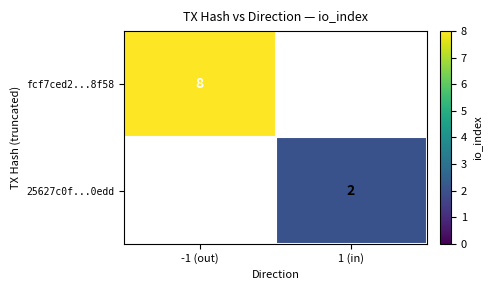

Is the value of fcf7ced2...8f58 at -1 (out) greater than the value of 25627c0f...0edd at 1 (in)?

Yes